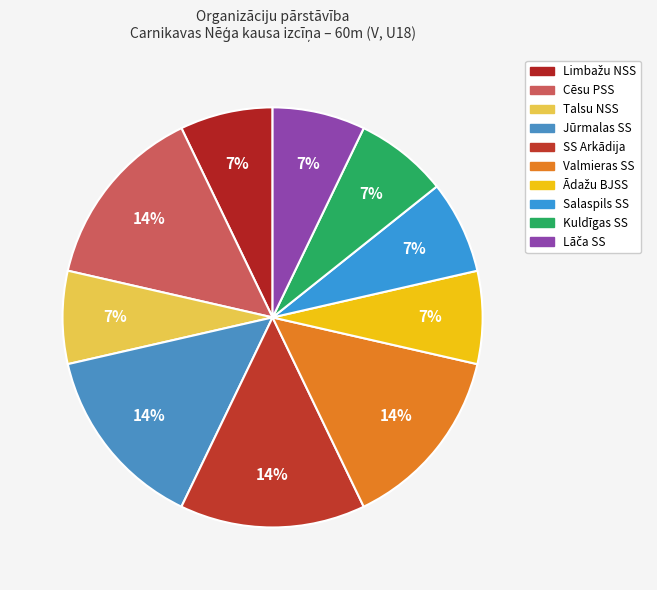

Which slice is the largest?

Cēsu PSS